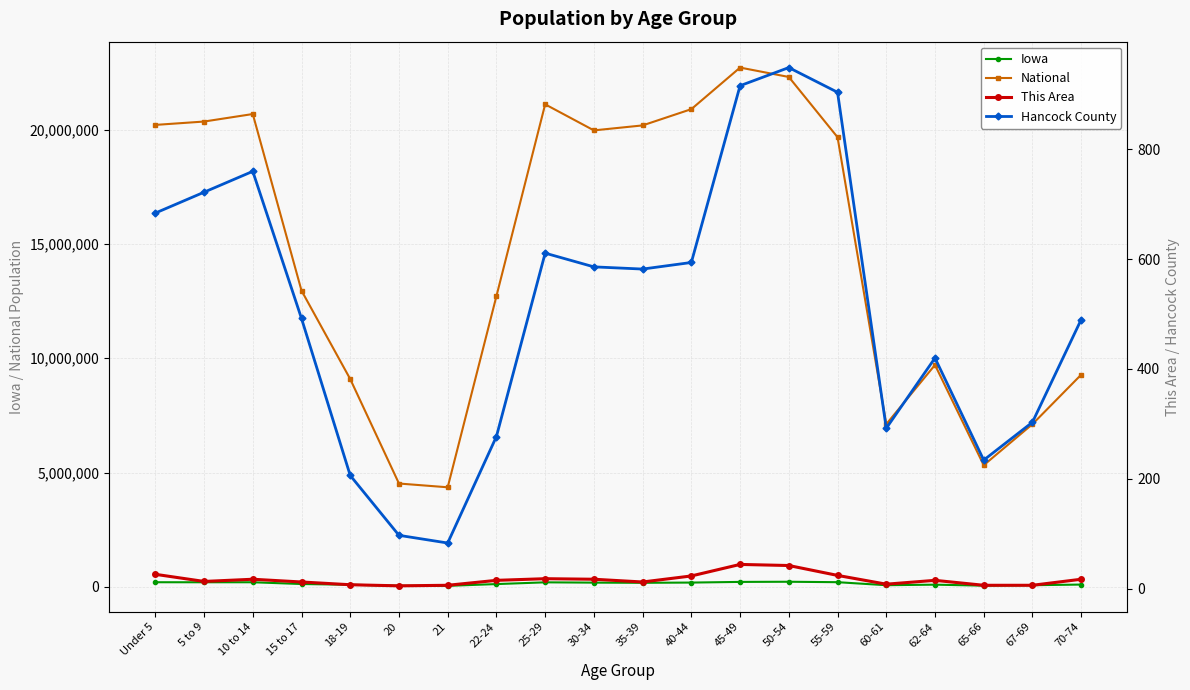

Which category has the lowest value in the National series?

21